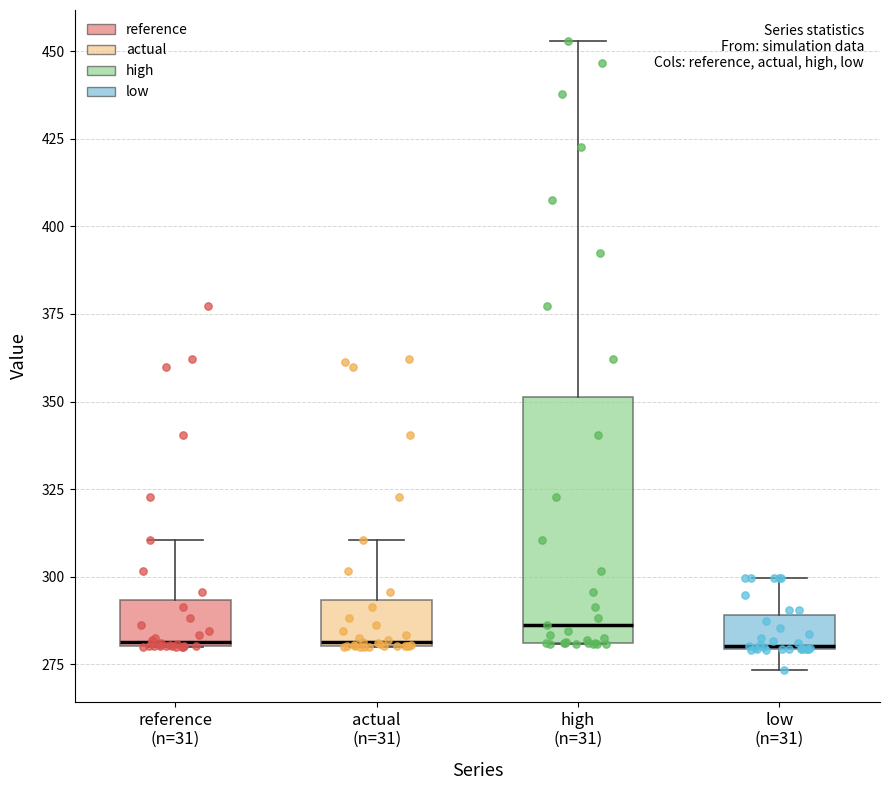

Comparing the boxes themselves (not the whiskers), which one is the tallest?

high (n=31)